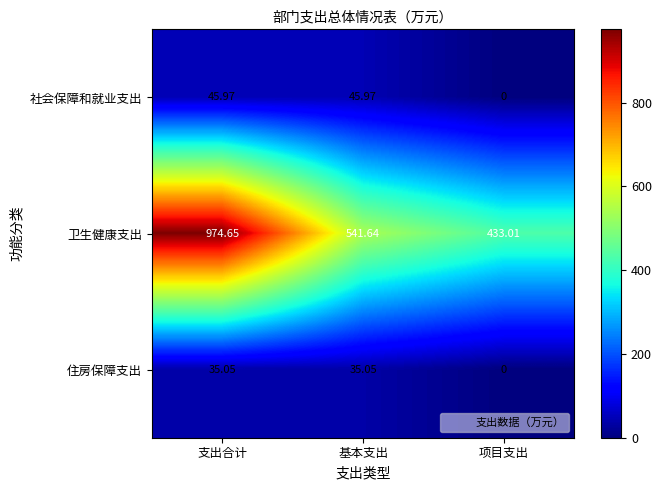

What is the spread (max minus min) of values at 基本支出?

506.6